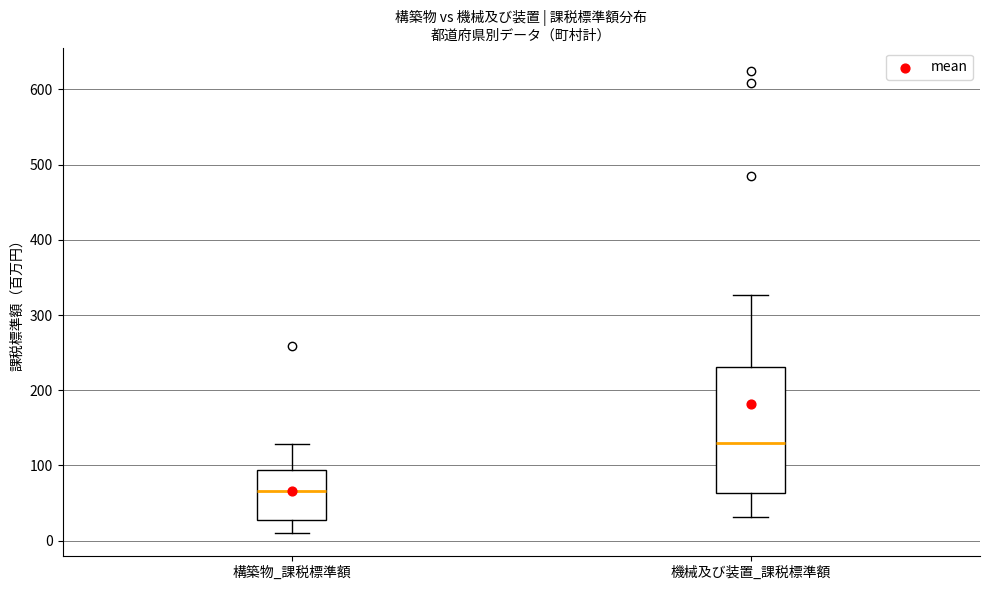

Which box is the tallest, from its lower edge to its upper edge?

機械及び装置_課税標準額